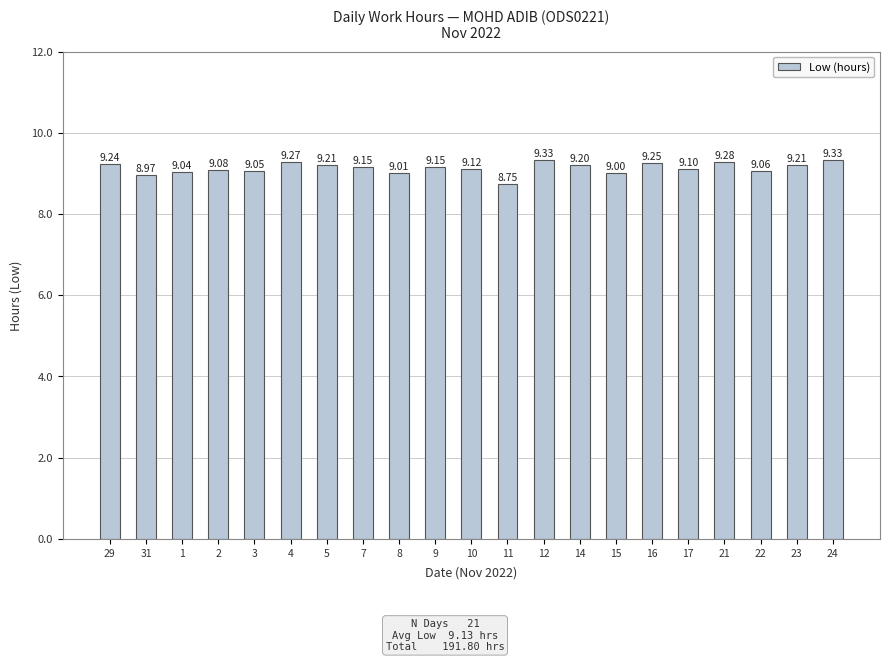

What is the change in value from 4 to 24?

+0.1